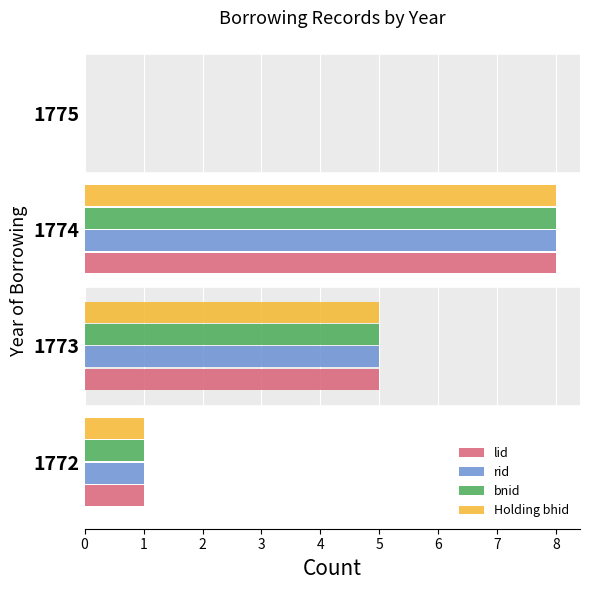

Where is lid nearest to the value 4?

1773